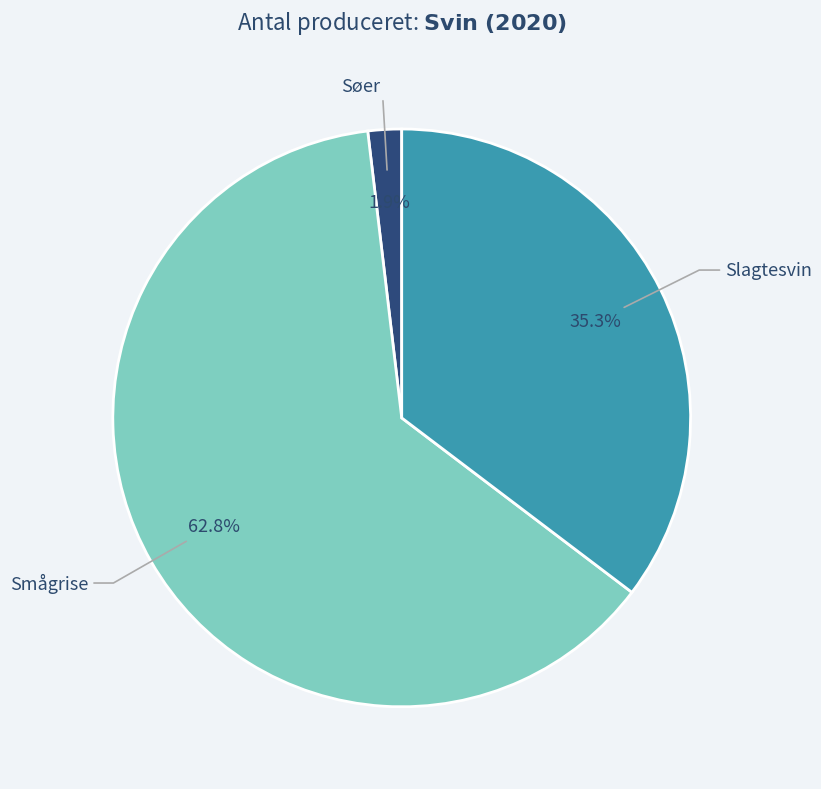

Count the number of slices in the pie.

3